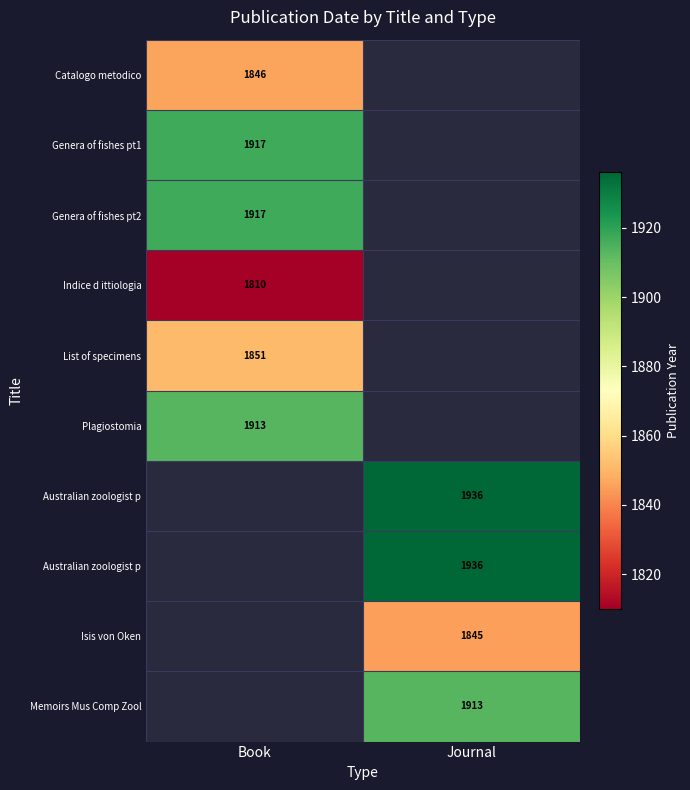

What is the spread (max minus min) of values at Book?

107.0